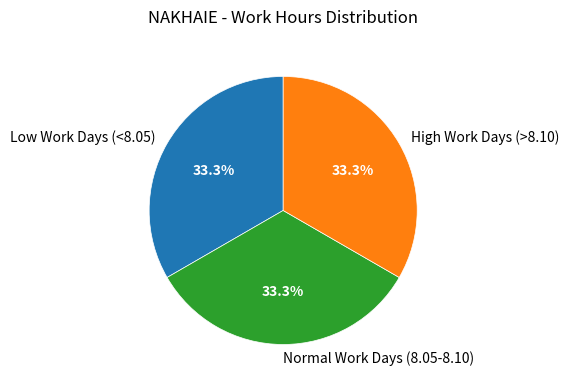

Combined, what portion of the pie is Normal Work Days (8.05-8.10) and High Work Days (>8.10)?

66.7%